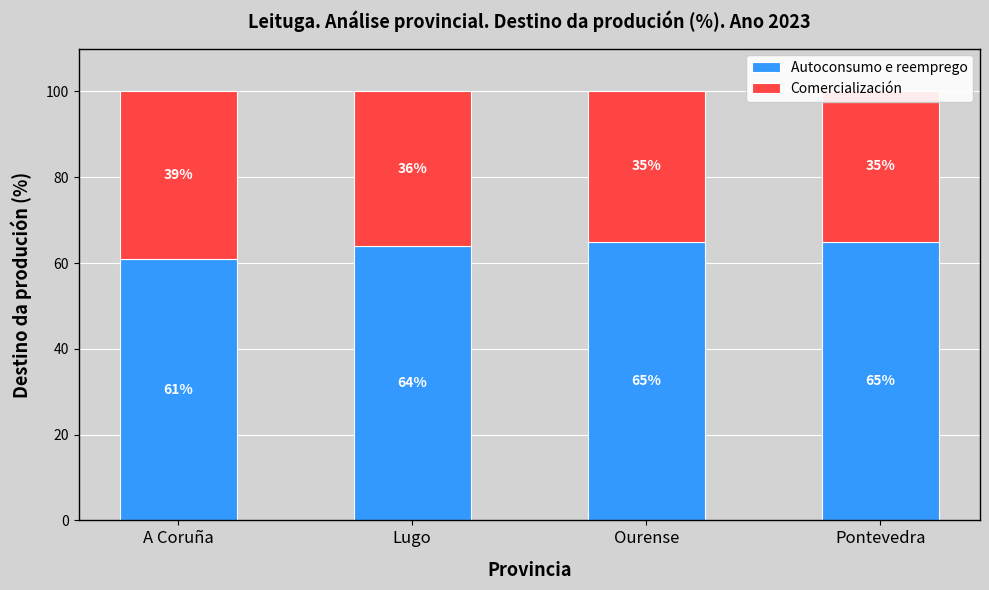

What is the value of the Comercialización bar at the 4th from the left?

35